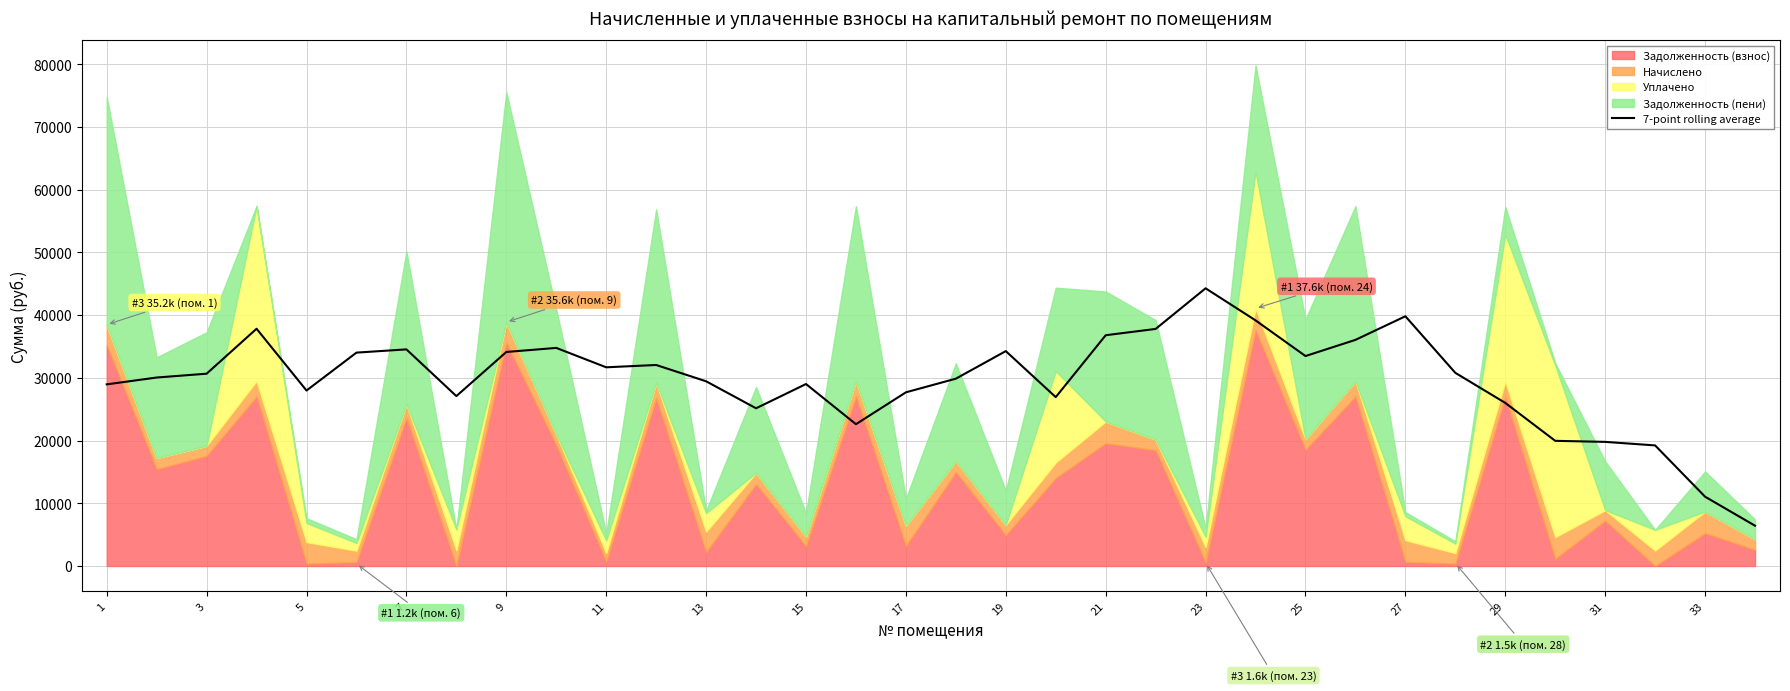

What is the highest value of the 7-point rolling average series?

44272.5